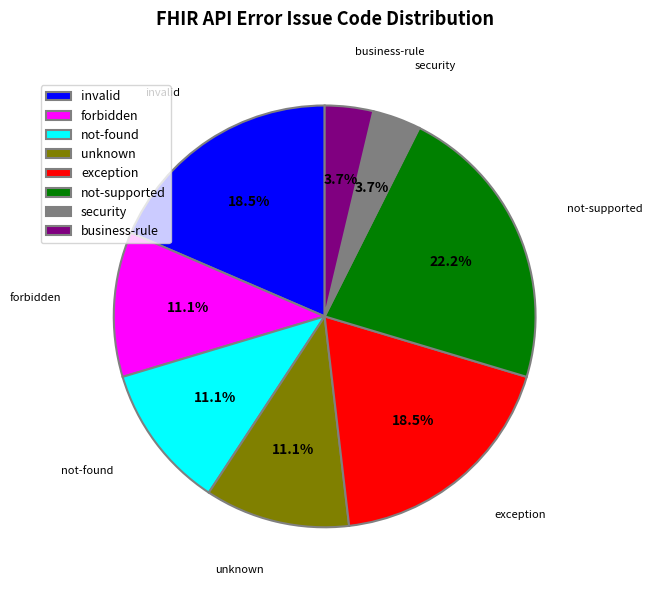

To the nearest percent, what portion does unknown represent?

11%